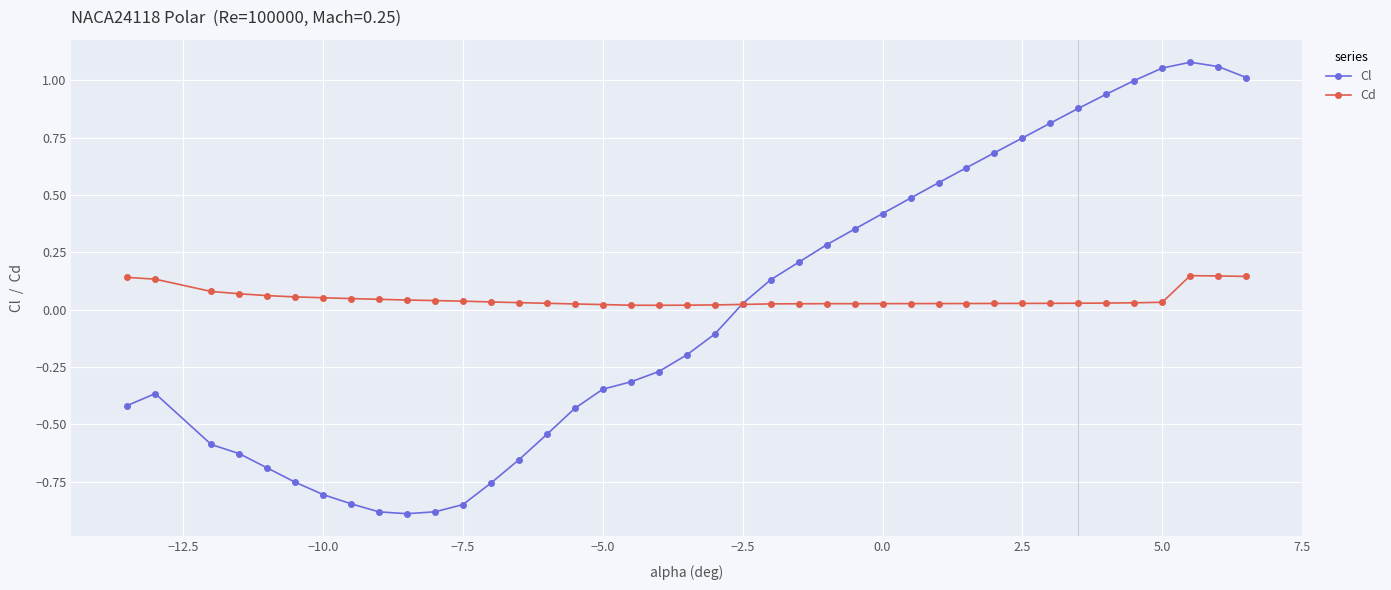

Which series has the largest range (max minus min)?

Cl